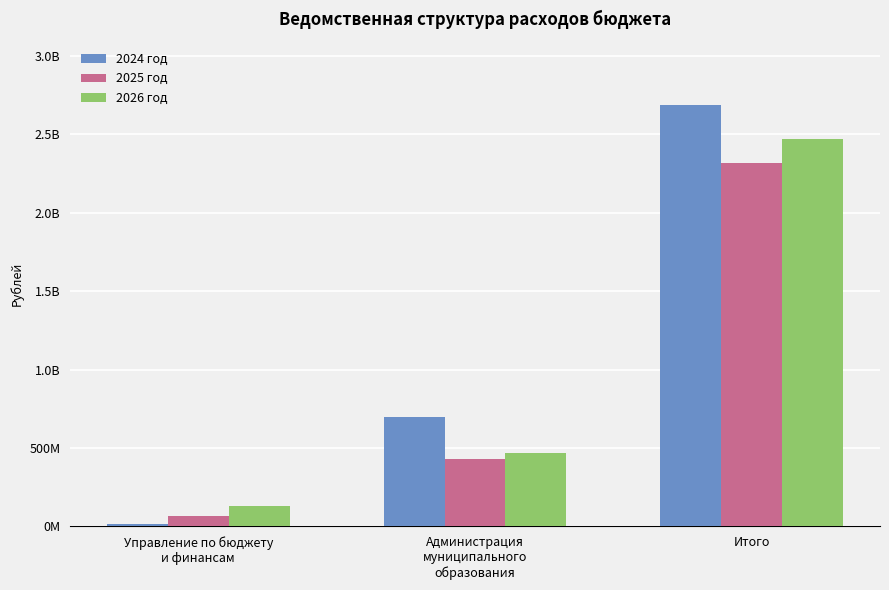

Which category has the highest value in the 2024 год series?

Итого